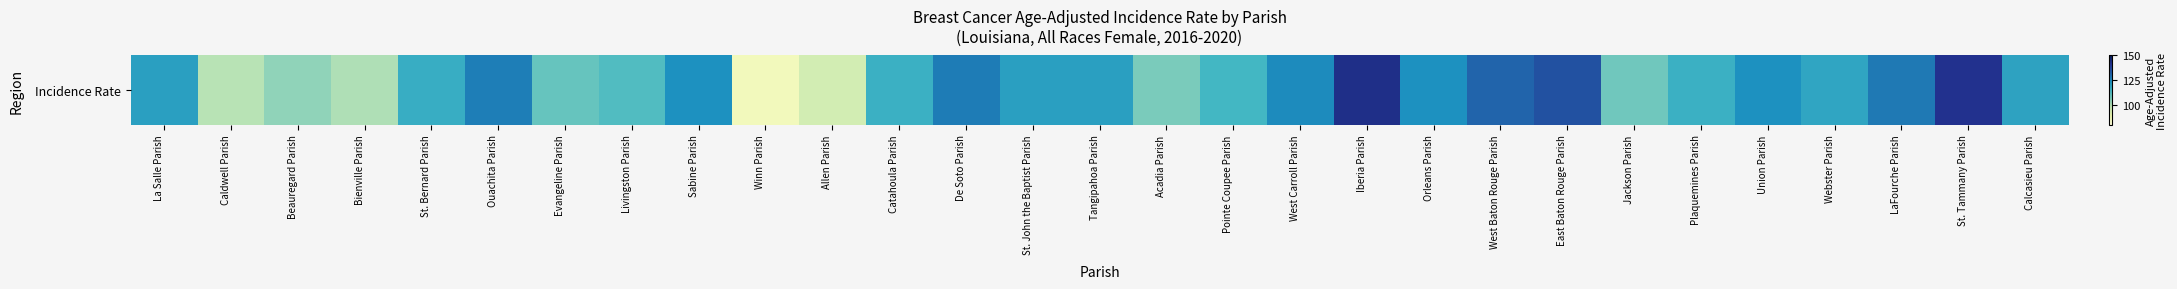

Reading right to left, extract all data points from this chart.

Calcasieu Parish=119.4	St. Tammany Parish=141.9	LaFourche Parish=127.8	Webster Parish=118.9	Union Parish=123.6	Plaquemines Parish=116.3	Jackson Parish=108.4	East Baton Rouge Parish=135.0	West Baton Rouge Parish=131.3	Orleans Parish=123.5	Iberia Parish=142.7	West Carroll Parish=124.8	Pointe Coupee Parish=114.6	Acadia Parish=106.8	Tangipahoa Parish=120.4	St. John the Baptist Parish=120.2	De Soto Parish=127.3	Catahoula Parish=116.1	Allen Parish=94.9	Winn Parish=86.4	Sabine Parish=123.7	Livingston Parish=112.8	Evangeline Parish=109.6	Ouachita Parish=126.9	St. Bernard Parish=117.1	Bienville Parish=100.3	Beauregard Parish=104.3	Caldwell Parish=99.3	La Salle Parish=120.3